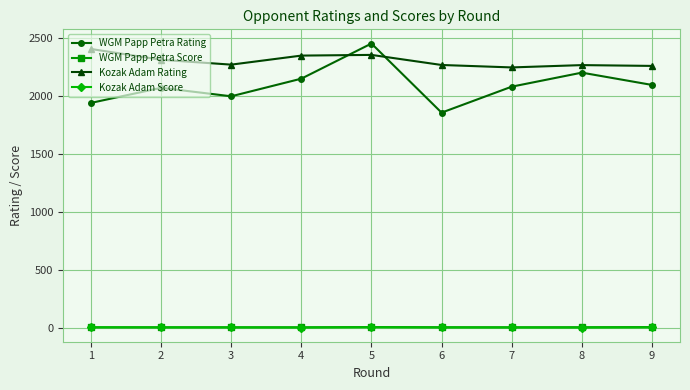

How many interior local valleys does the WGM Papp Petra Rating series have?

2